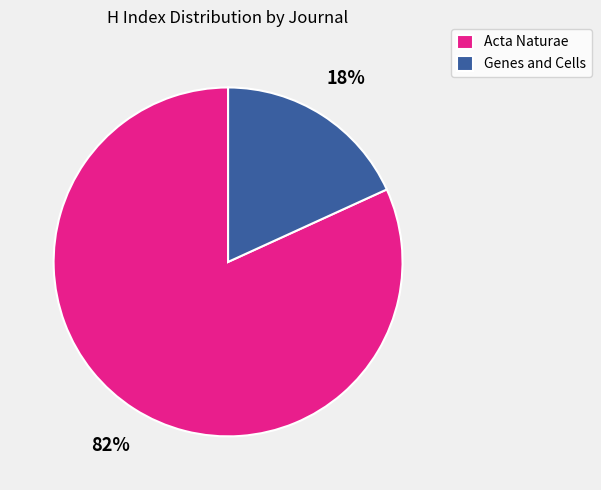

Is the sum of Genes and Cells and Acta Naturae greater than half?

Yes